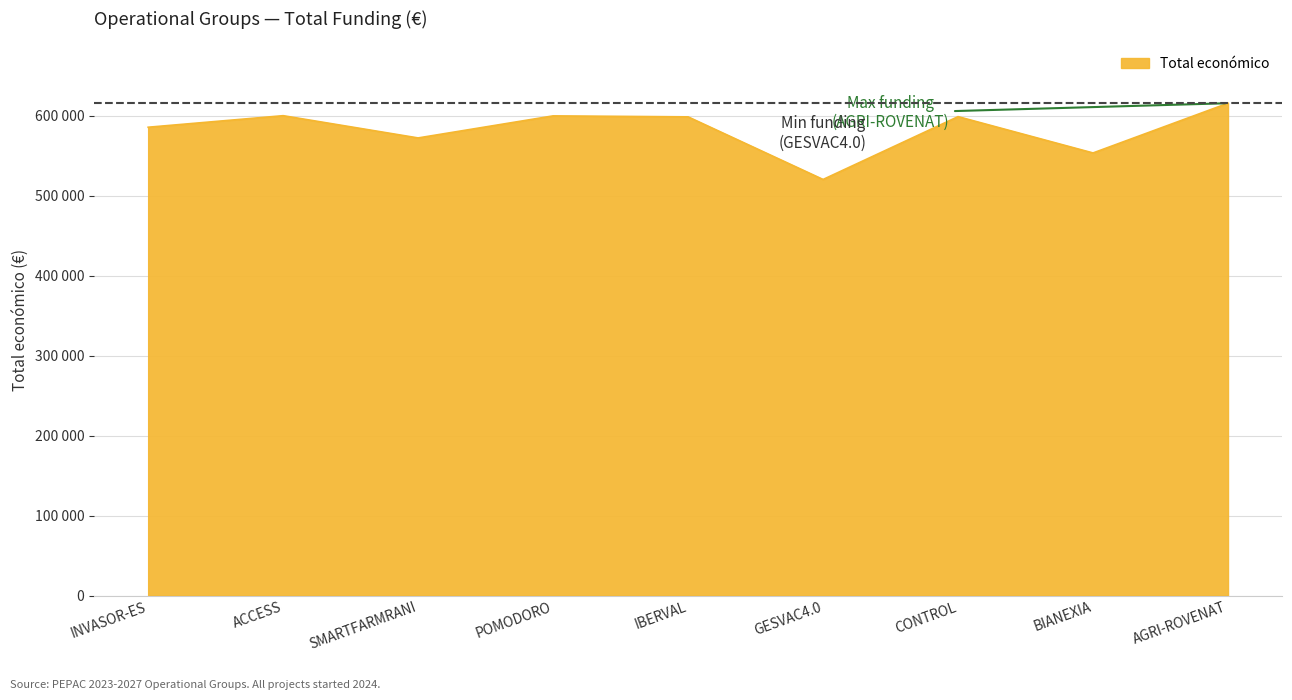

Does the chart display data point markers on the line(s)?

No